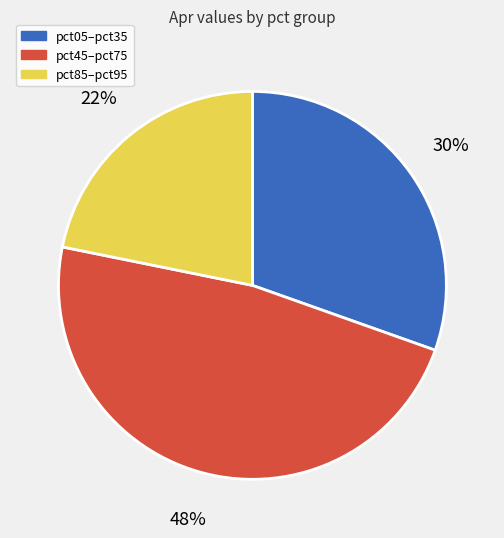

Is the sum of pct45–pct75 and pct85–pct95 greater than half?

Yes